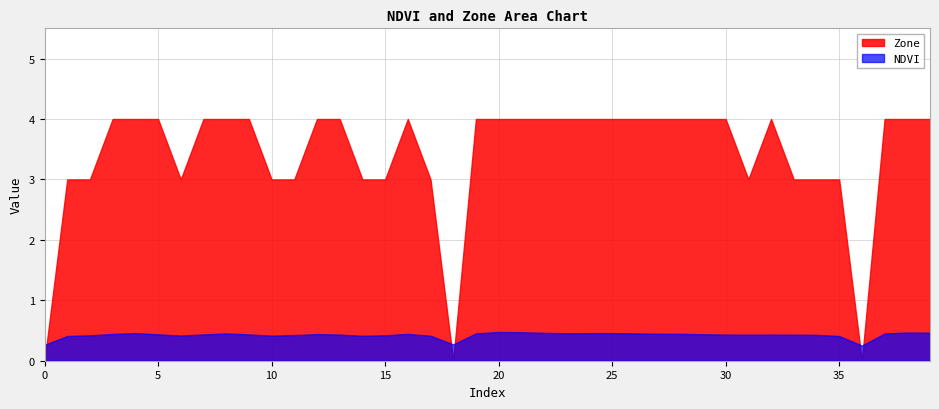

Count the number of data series in this chart.

2